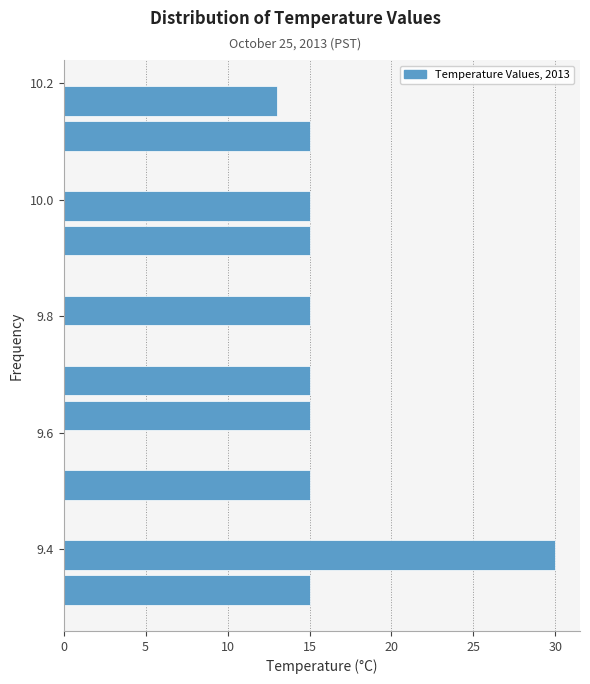

Read against the y-axis, roughly where is the centre of the longest bar?

9.40